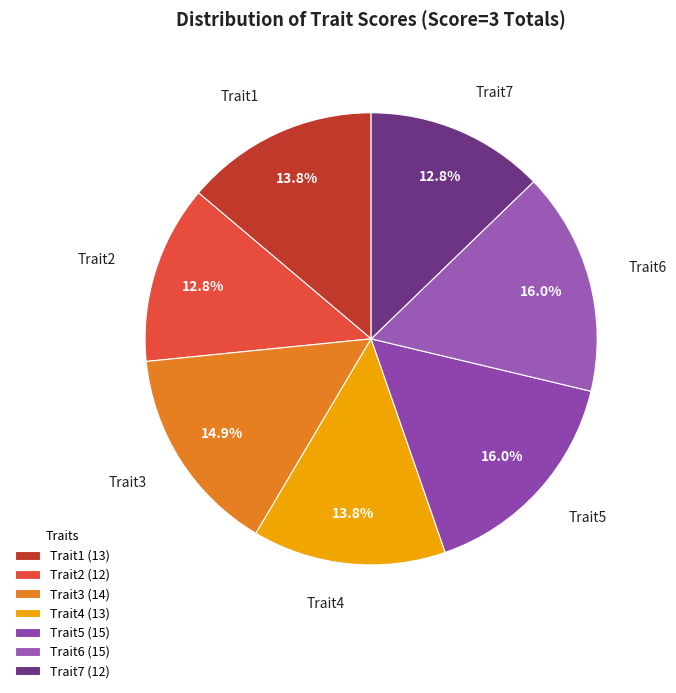

How much of the chart is everything except Trait4?

86.2%